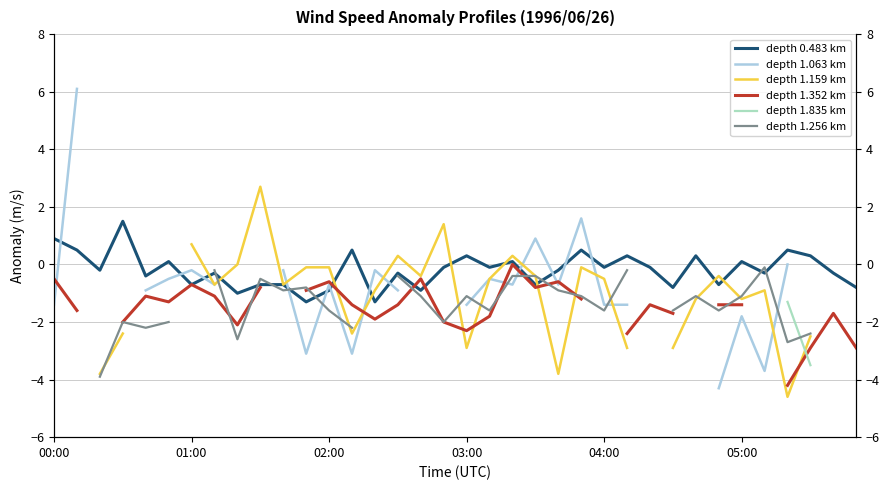

What is the maximum value shown in the chart?

6.1